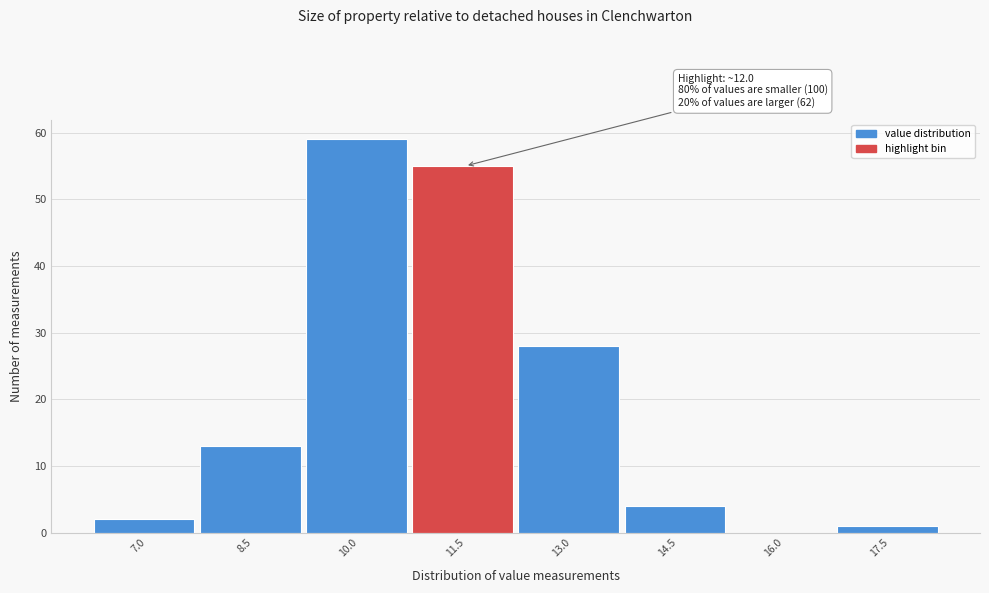

Reading left to right, list all the values displayed in this chart.

7.0=2	8.5=13	10.0=59	11.5=55	13.0=28	14.5=4	16.0=0	17.5=1